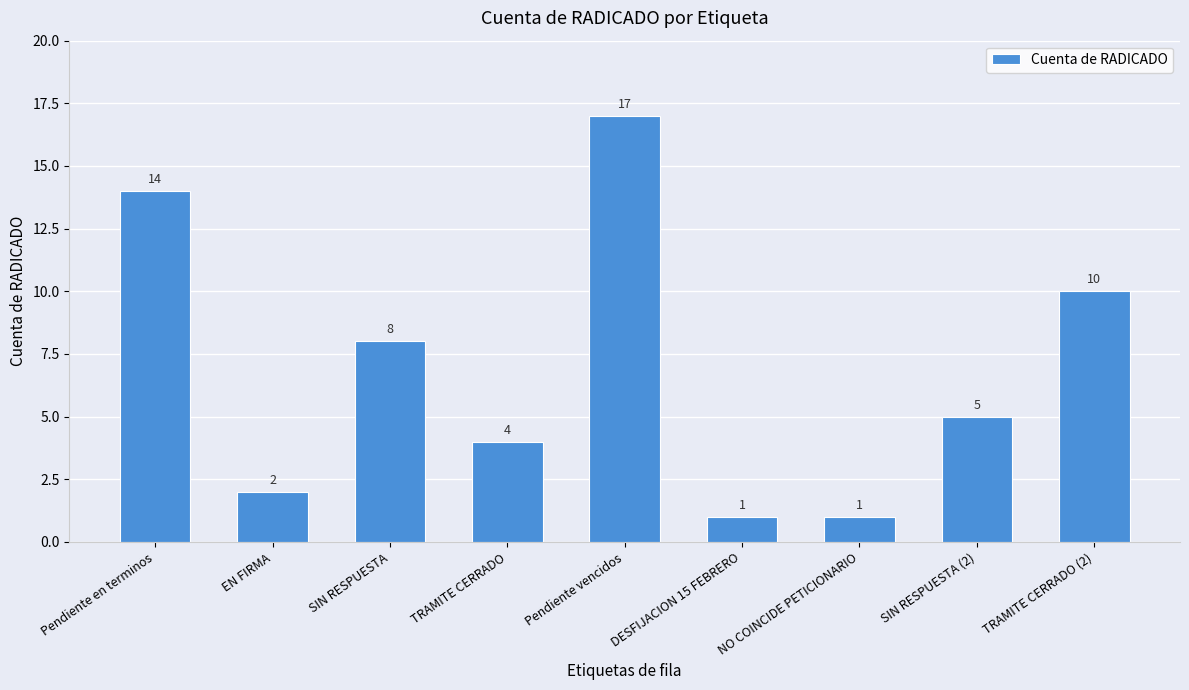

What is the change in value from SIN RESPUESTA to Pendiente vencidos?

+9